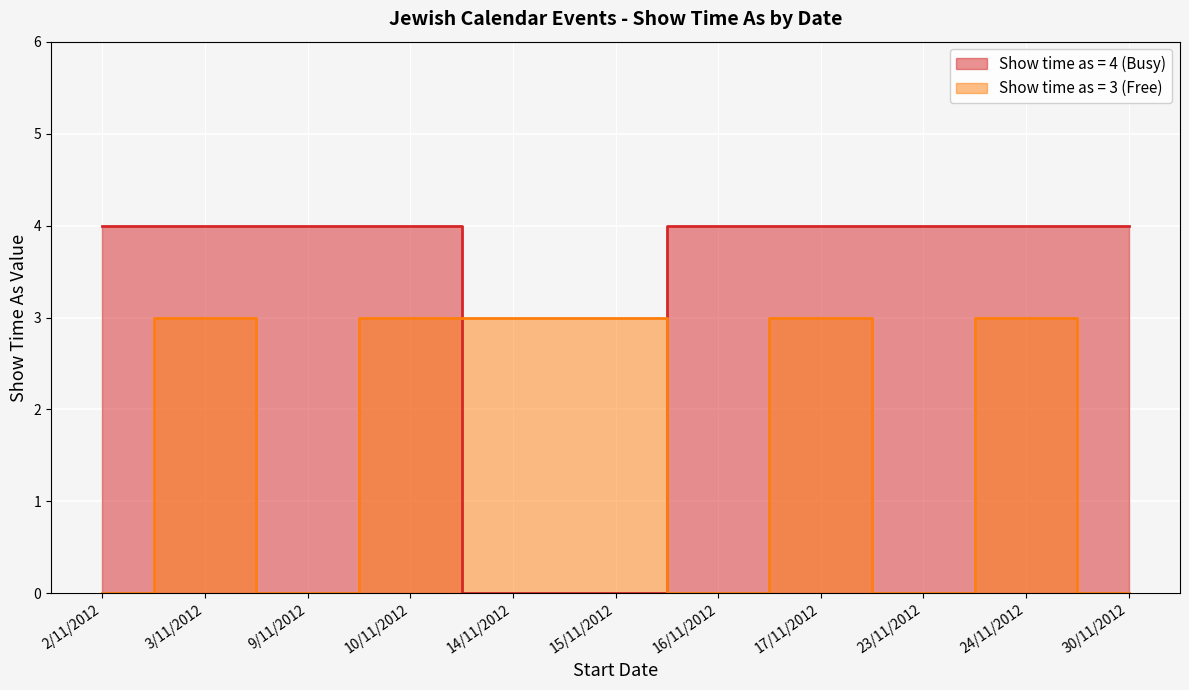

Count the Show time as = 4 (Busy) values in the range 4 to 5.

9